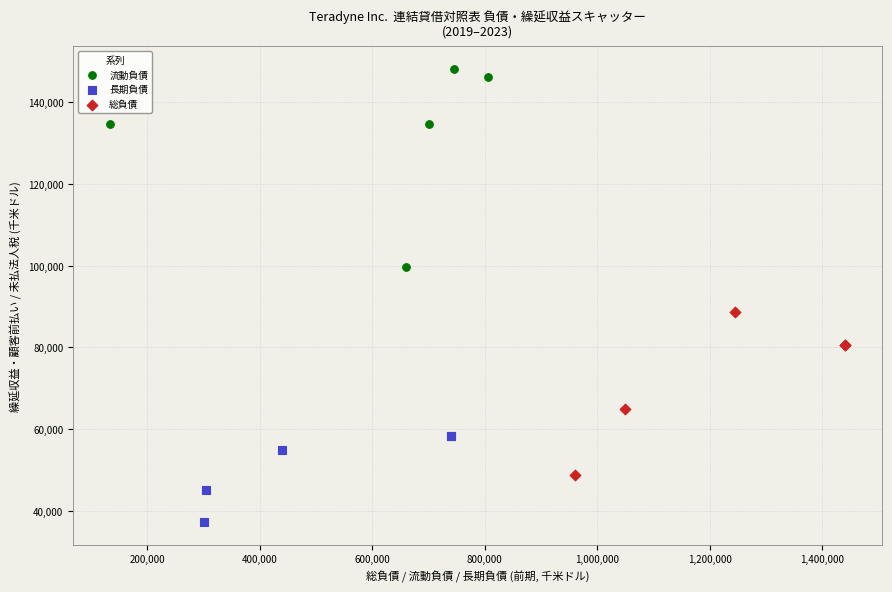

Which series contains the highest Y value?

流動負債